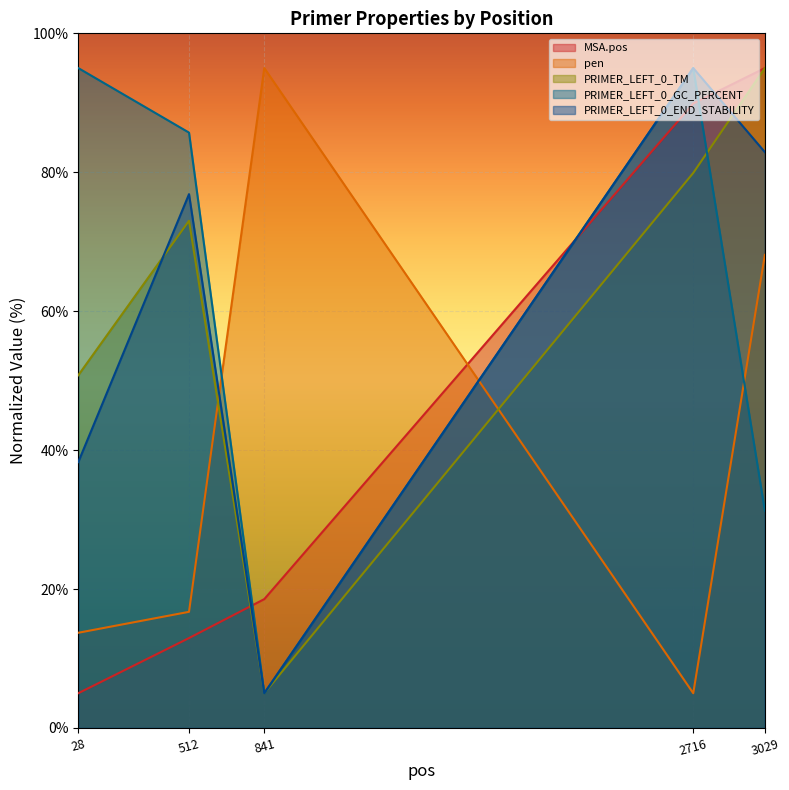

Between 3029 and 841, which is larger?

3029